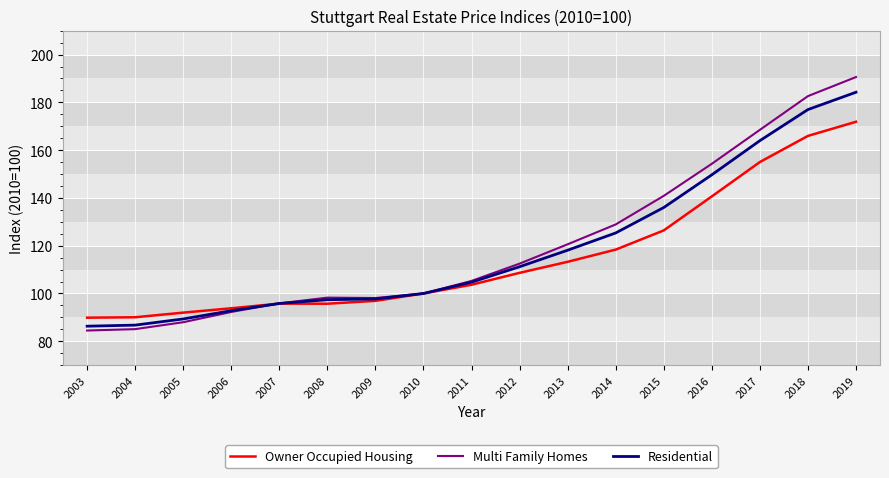

Between 2014 and 2017, which series saw the biggest shift?

Multi Family Homes